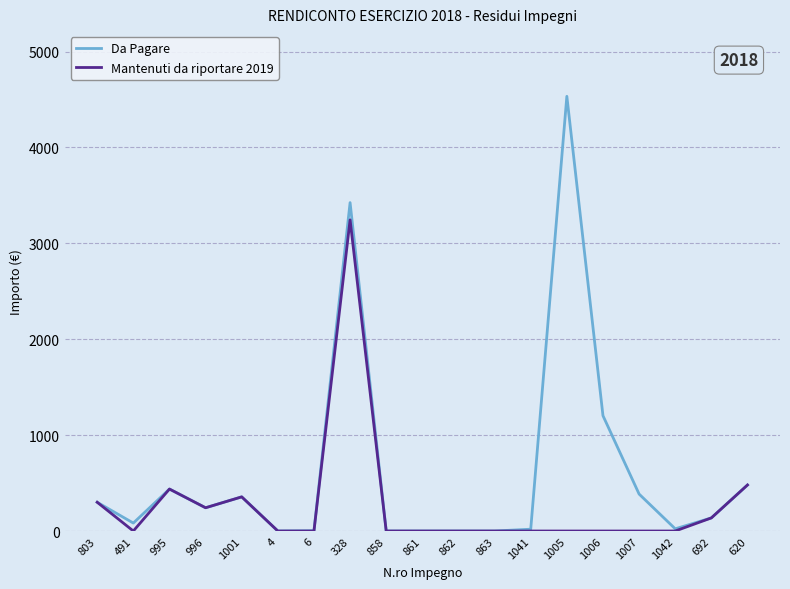

How many lines are shown in the chart?

2